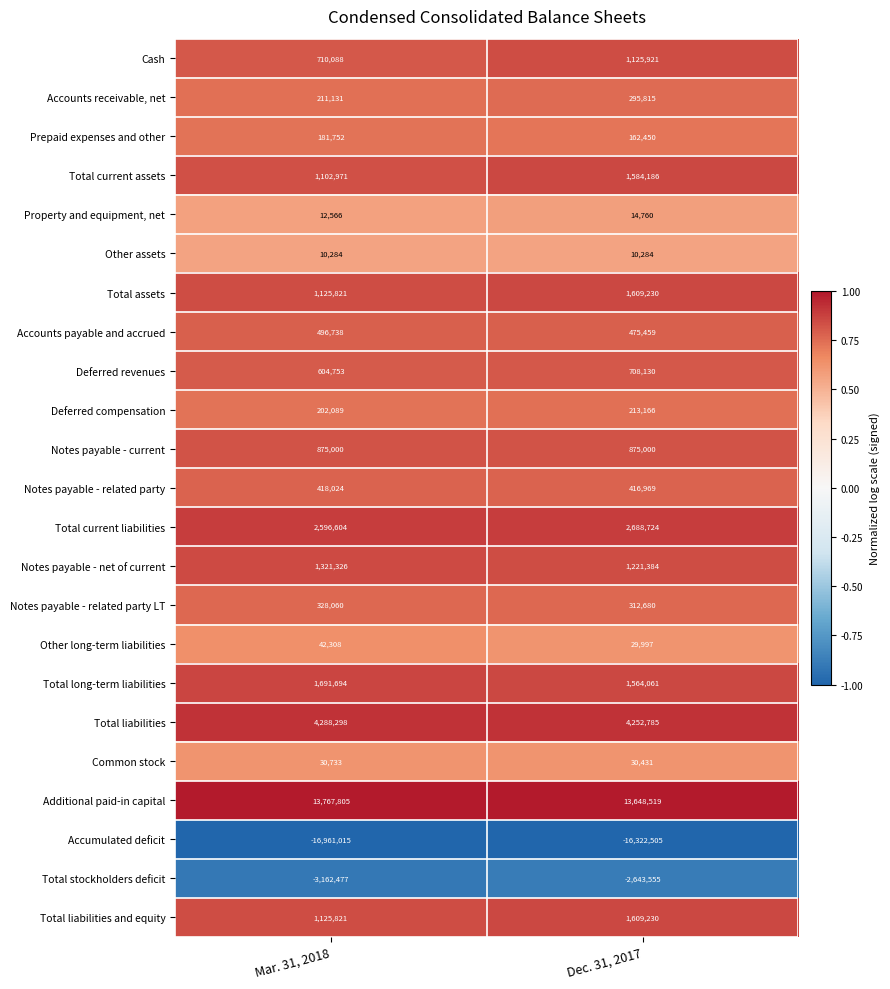

List the labels in order of Notes payable - related party LT value, largest first.

Mar. 31, 2018, Dec. 31, 2017